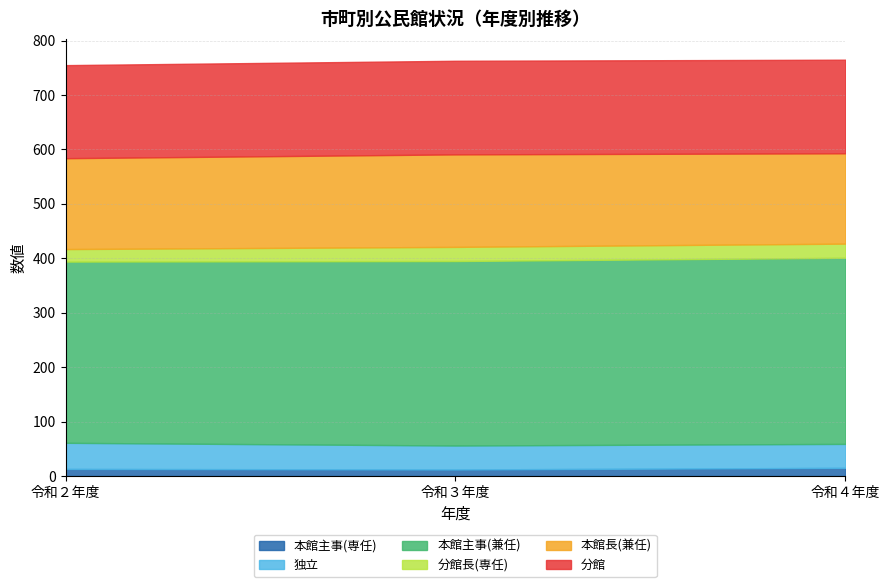

Rank the series at 令和３年度 from highest to lowest value.

本館主事(兼任), 分館, 本館長(兼任), 独立, 分館長(専任), 本館主事(専任)